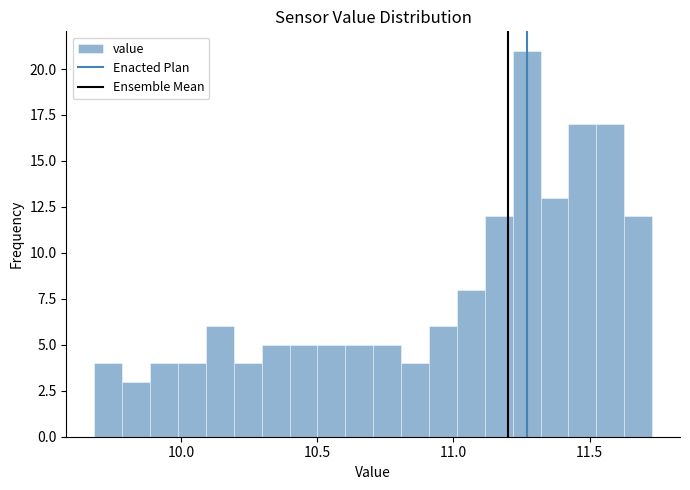

Read against the x-axis, roughly where is the centre of the tallest bar?

11.25